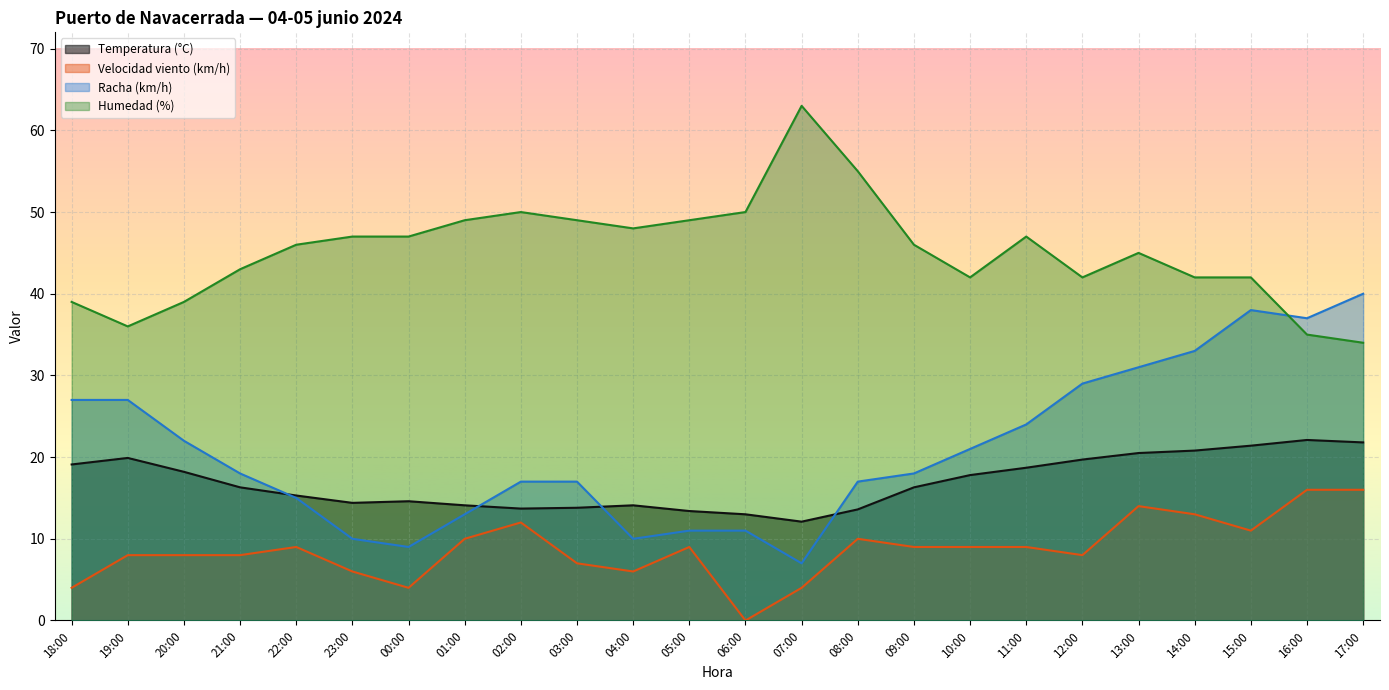

At 18:00, list the series in order from largest to smallest.

Humedad (%), Racha (km/h), Temperatura (°C), Velocidad viento (km/h)